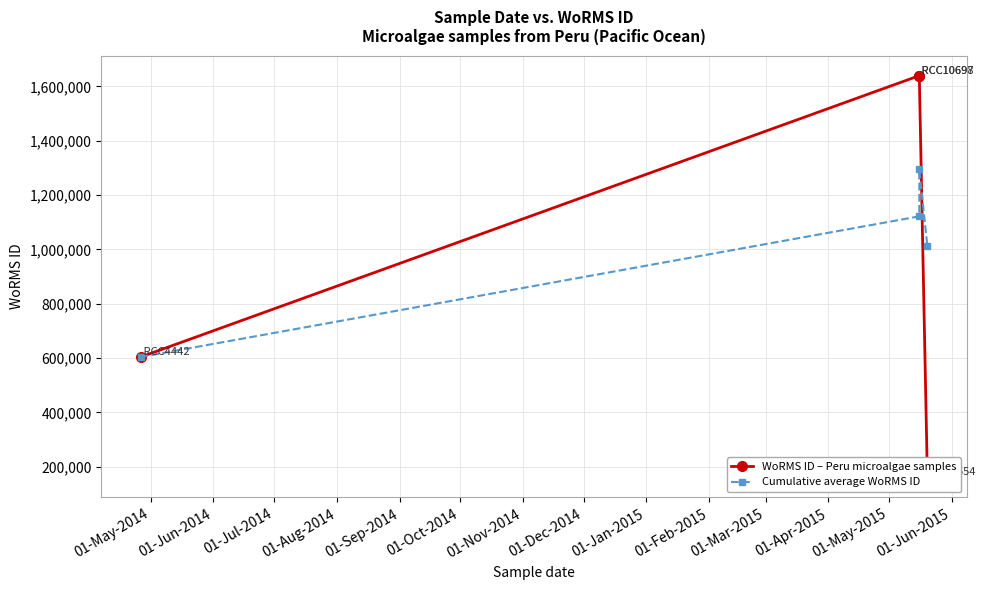

What is the spread (max minus min) of values at 01-Jun-2014?

518044.5